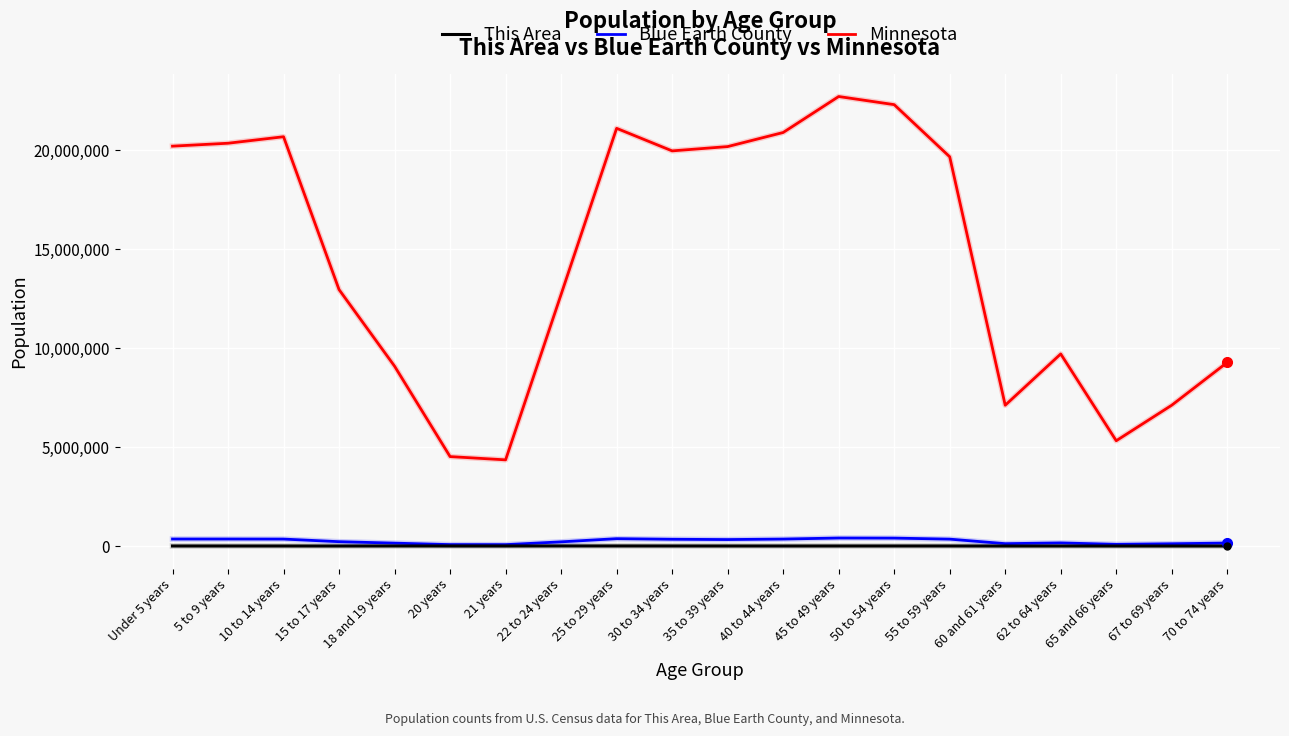

At how many categories does at least one series exceed 17837535?

10